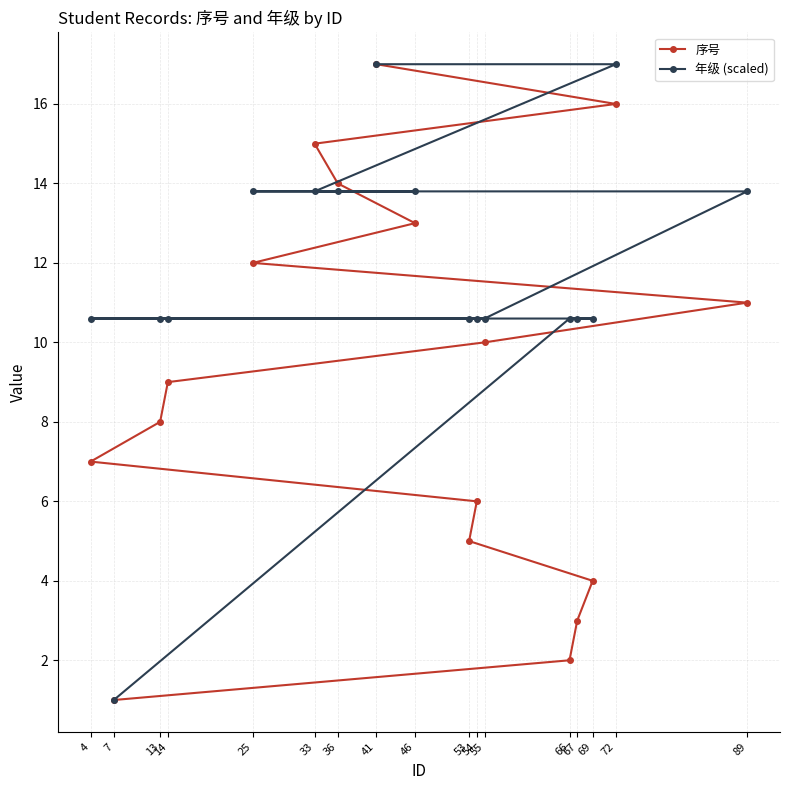

Which series changed the most between 55 and 46?

年级 (scaled)